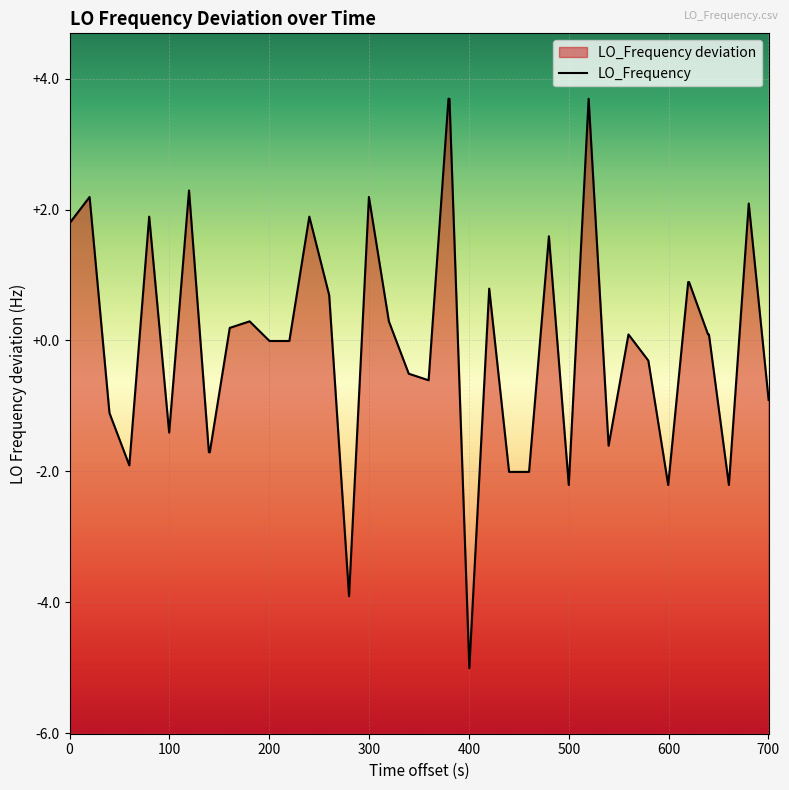

What is the greatest value displayed?

3.7